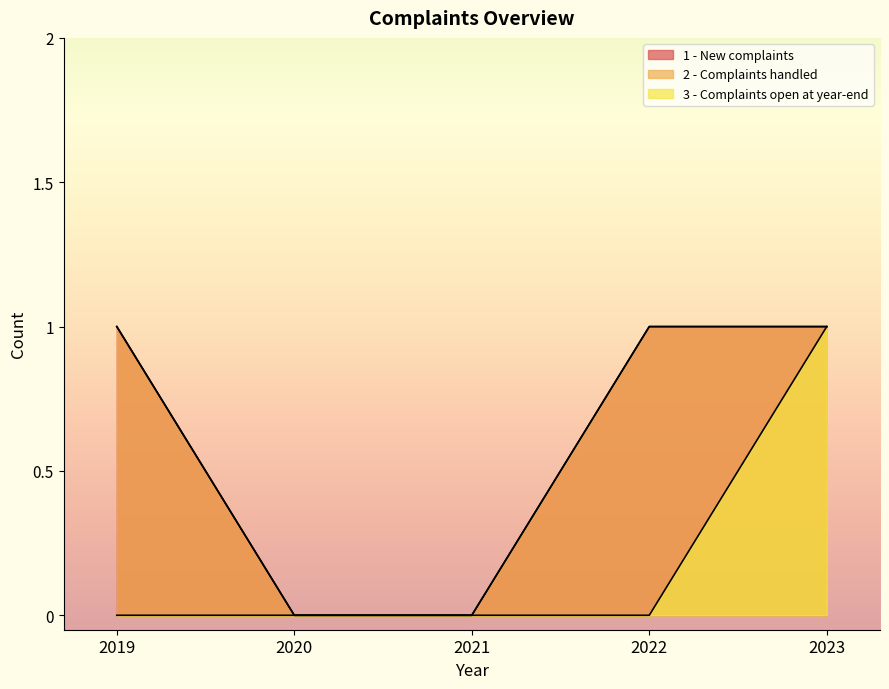

What value does the 1 - New complaints series have at 2023?

1